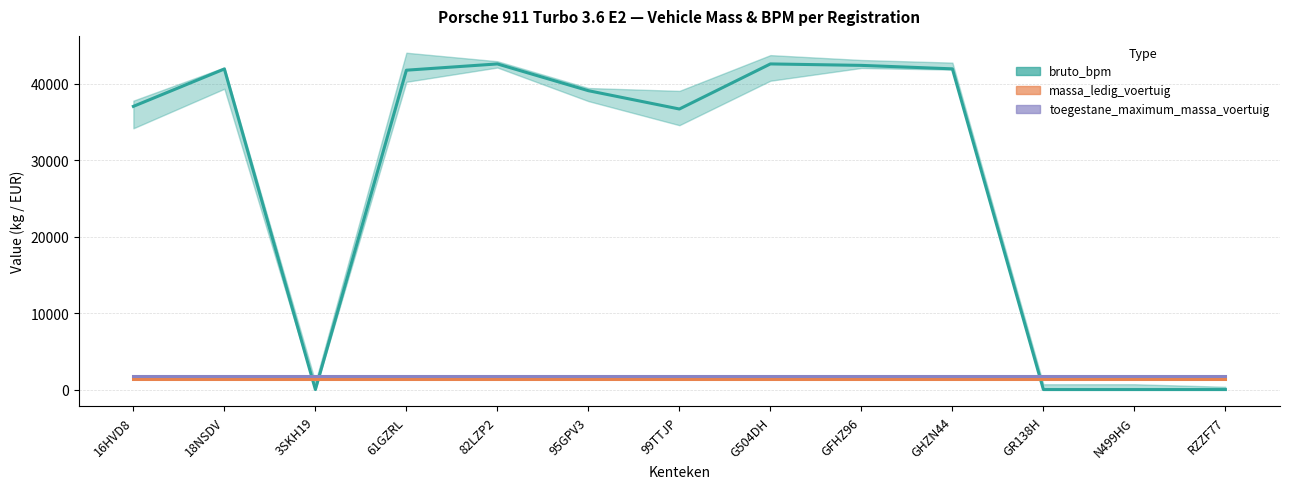

Which series has the widest spread of values?

bruto_bpm